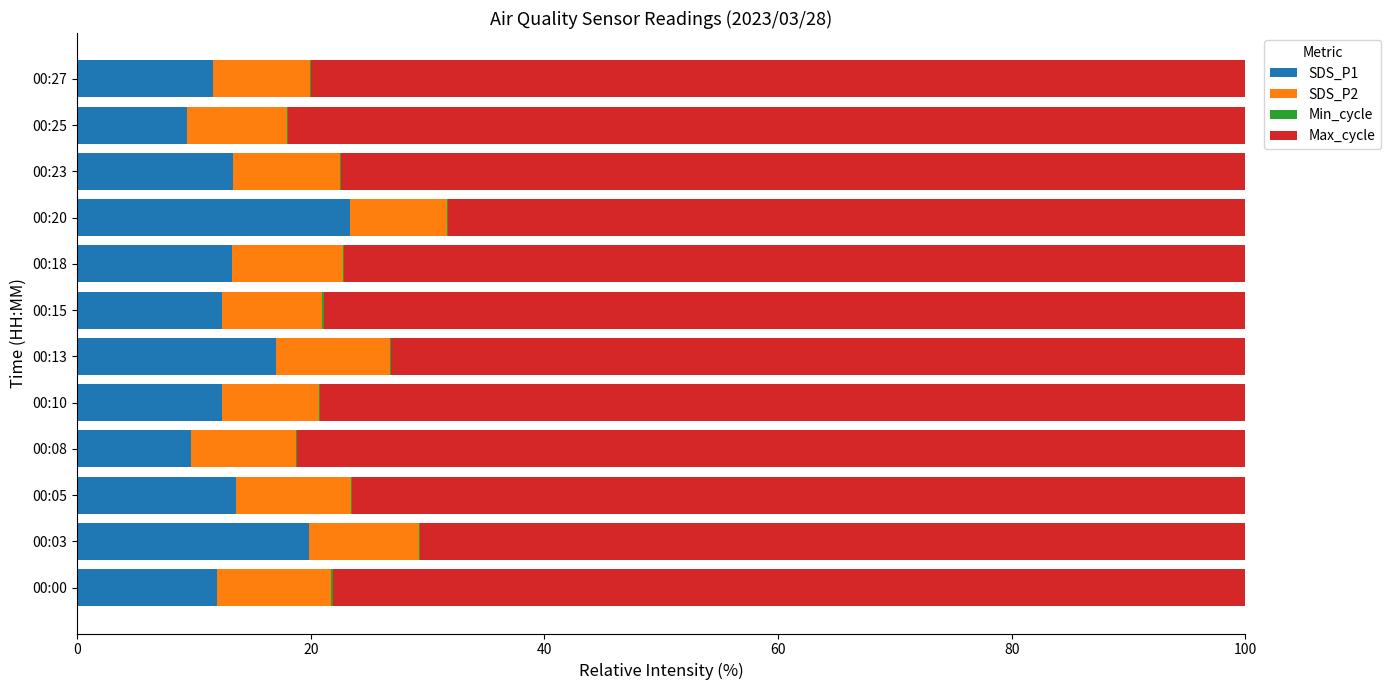

At which label does SDS_P1 reach its peak?

00:20